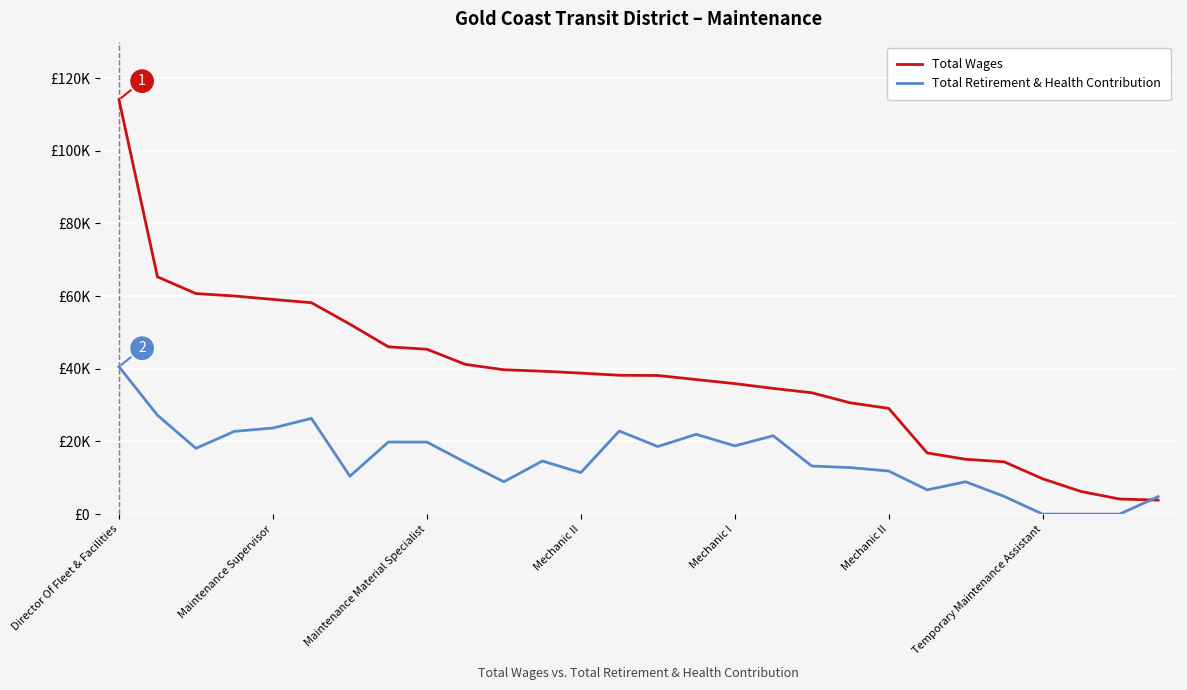

Between which two adjacent categories do Total Wages and Total Retirement & Health Contribution first intersect?

26 and 27